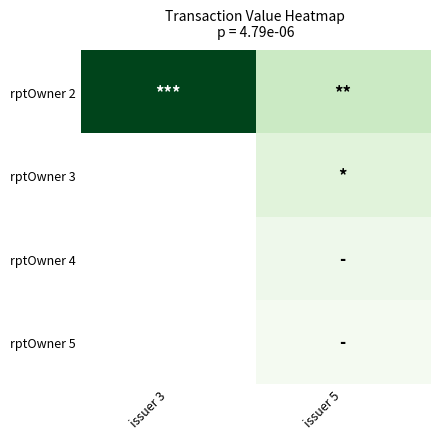

Is it true that rptOwner 3 equals 647442.0 at issuer 5?

False